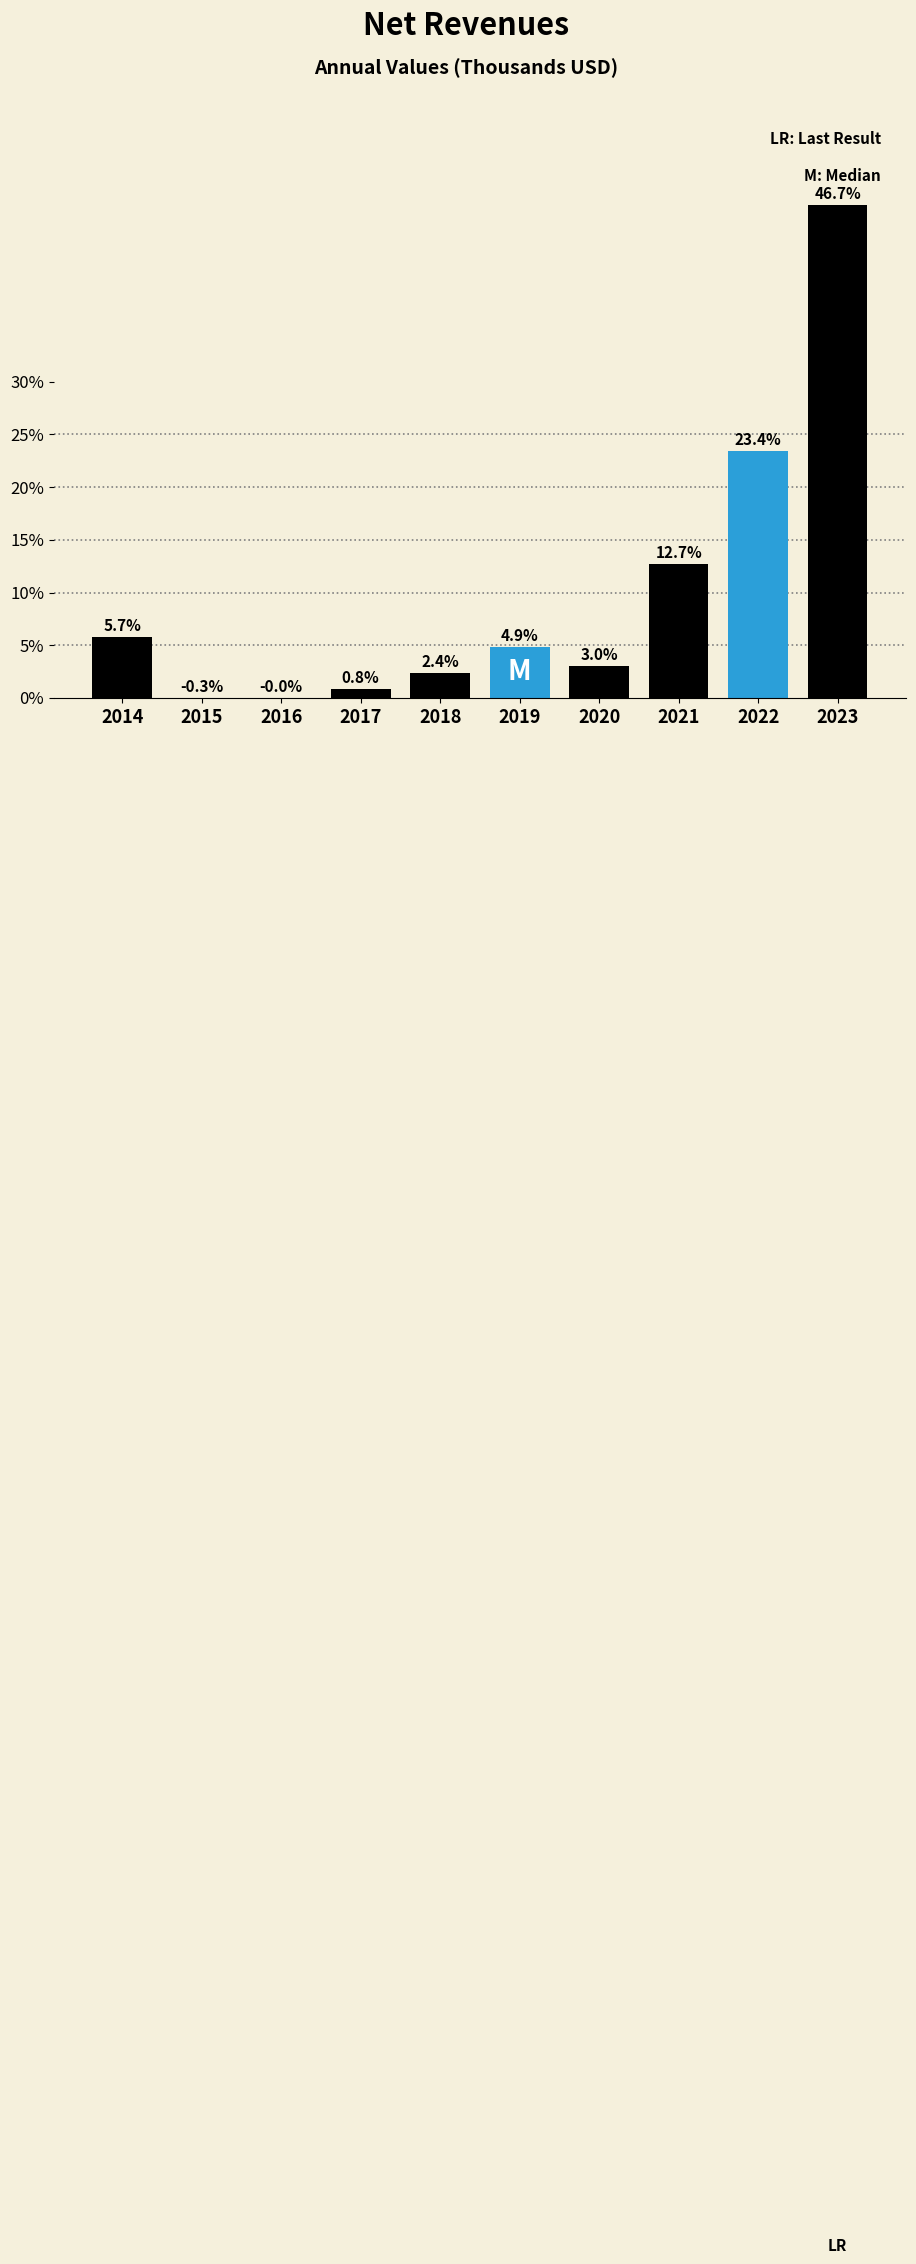

What is the maximum value shown in the chart?

46.7